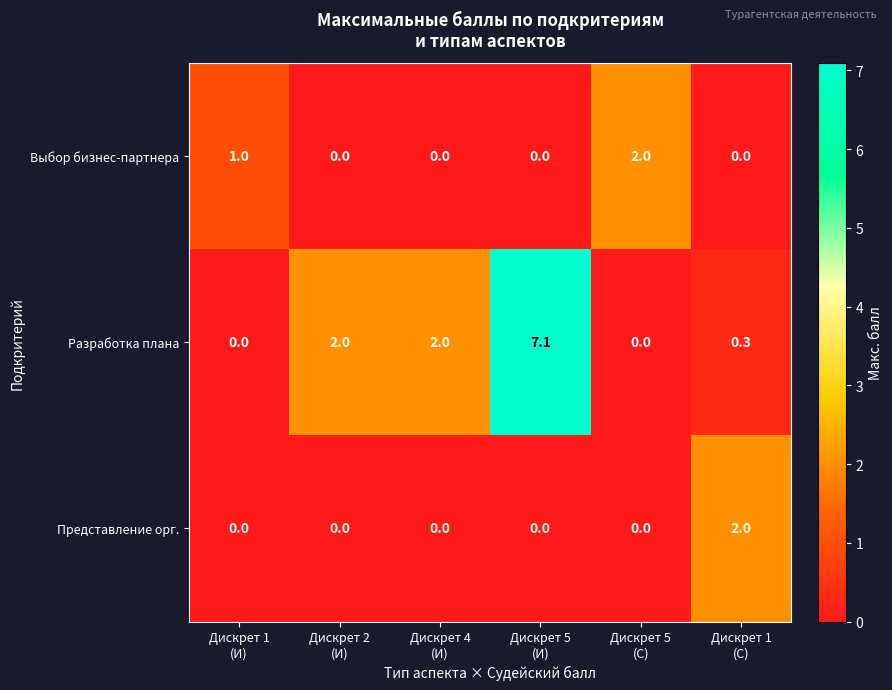

What is the sum of all Представление орг. values?

2.0